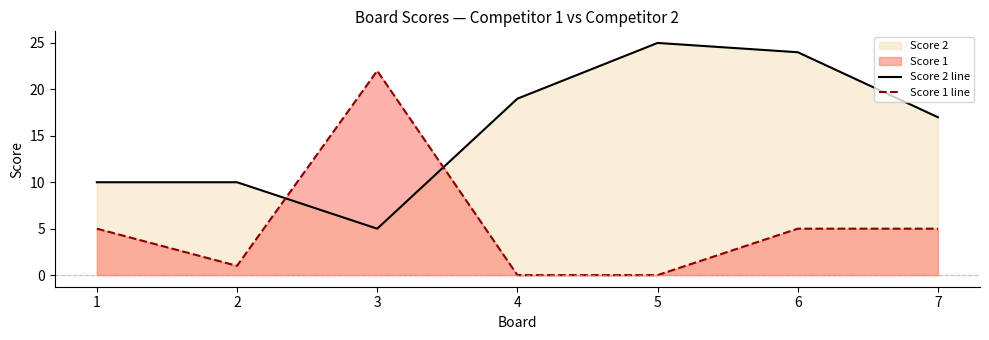

Rank the categories by Score 2 line value from lowest to highest.

3, 1, 2, 7, 4, 6, 5